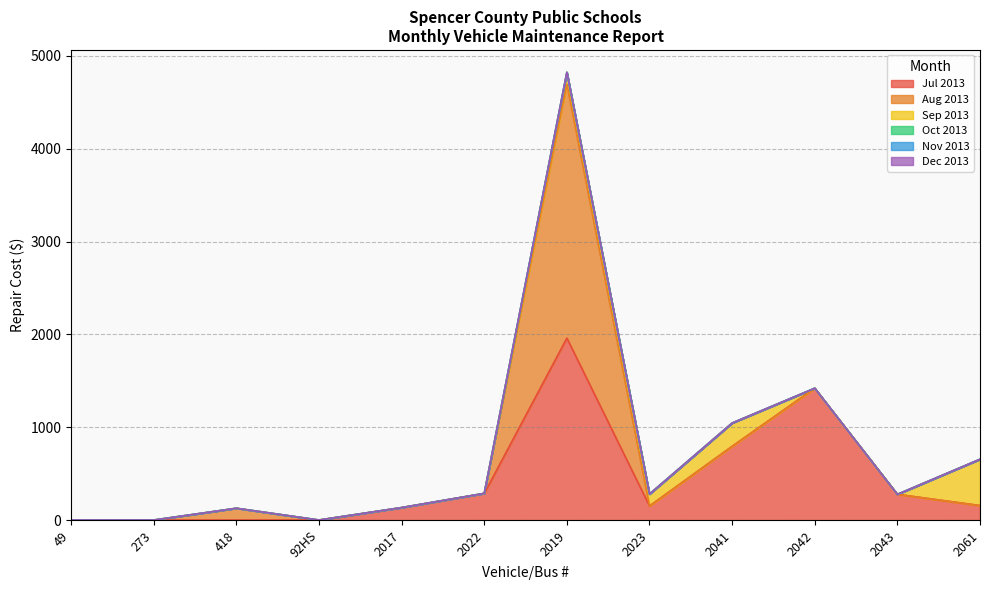

What is the total value across all series at 2043?

277